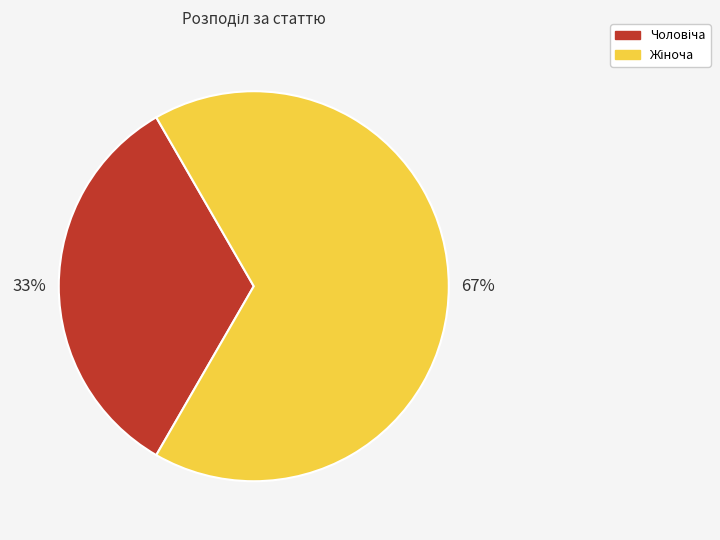

Is there a majority slice in this chart?

Yes